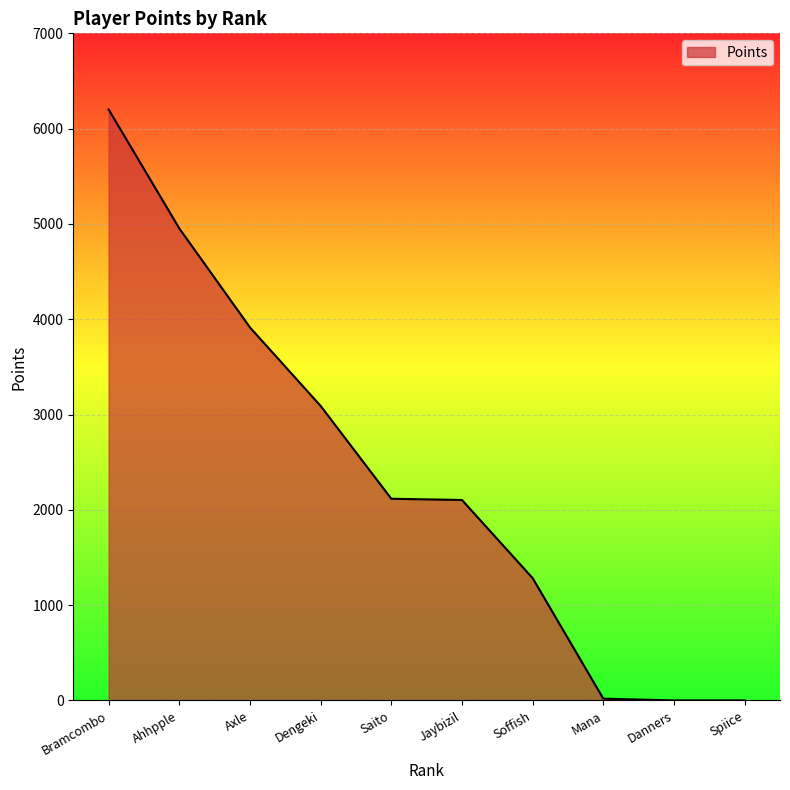

The chart shows a value of 2103 at Jaybizil. True or false?

True